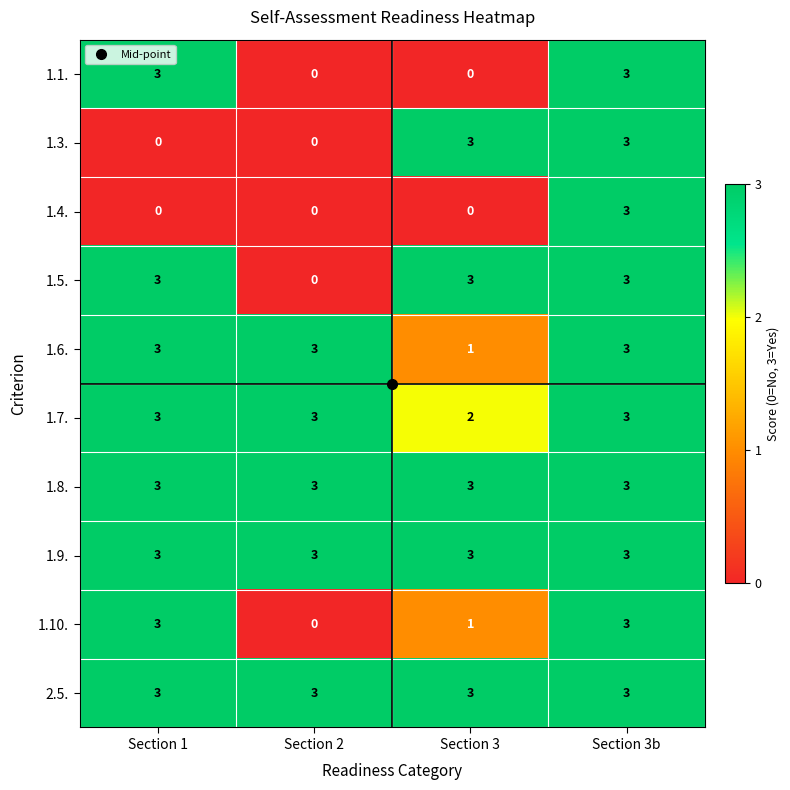

What is the total value across all series at Section 3?

19